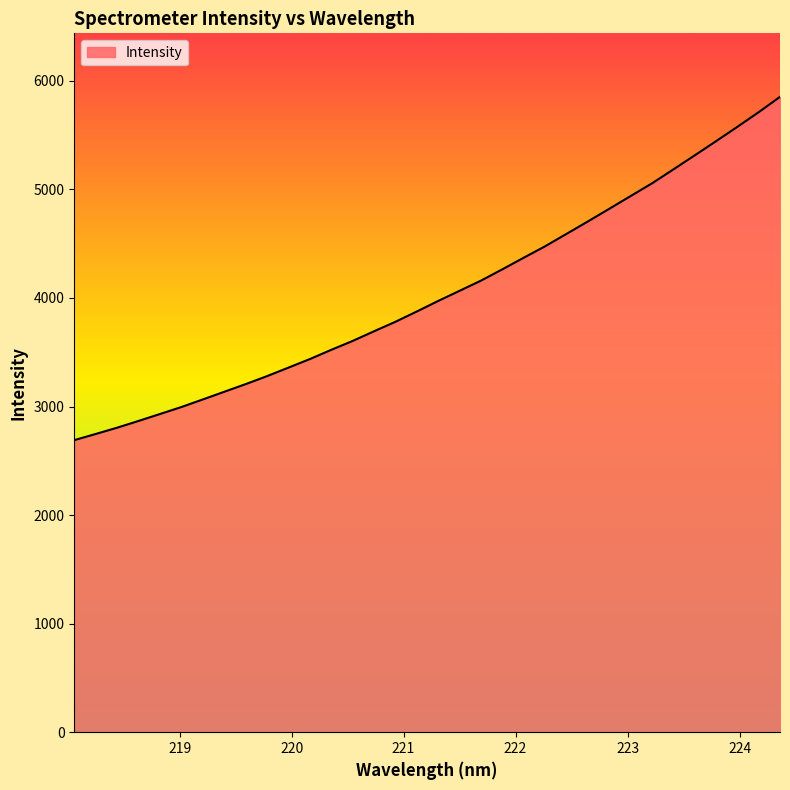

What is the minimum value shown in the chart?

2690.3